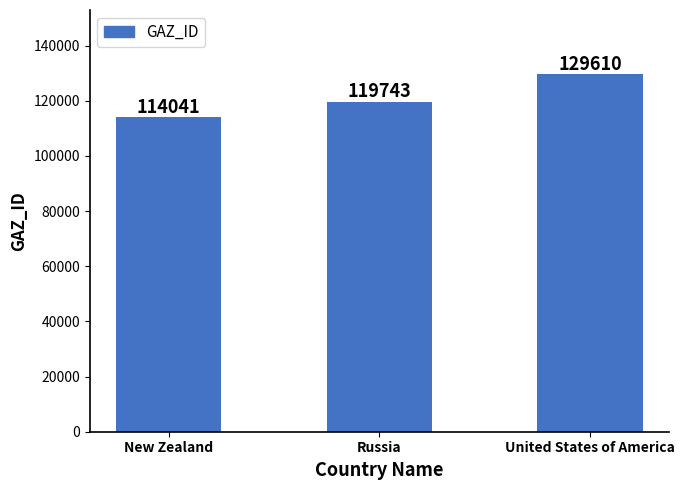

True or false: the data shows 119743 at Russia.

True